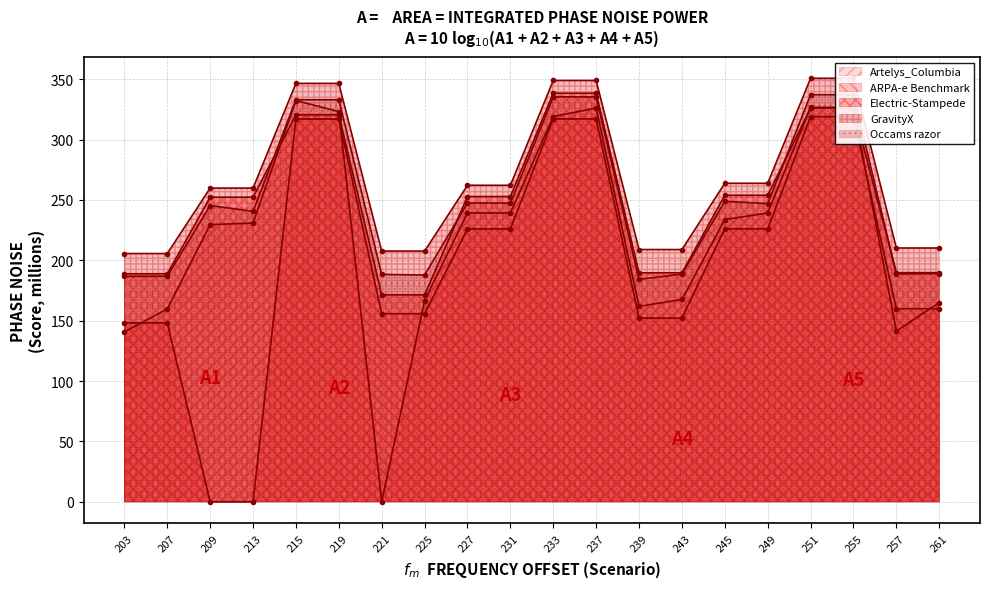

What is the greatest value displayed?

350.8